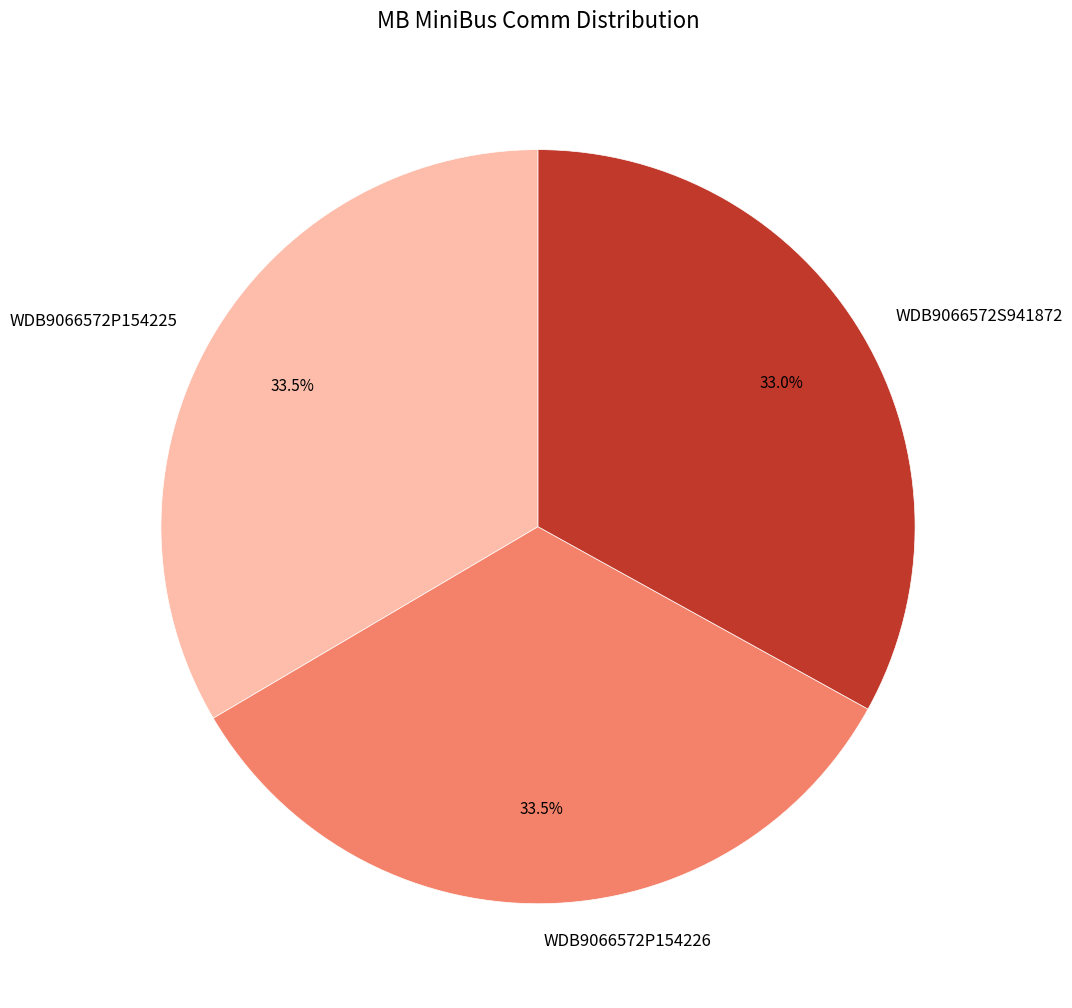

What is the ratio of the value at WDB9066572P154226 to the value at WDB9066572P154225?

1.0